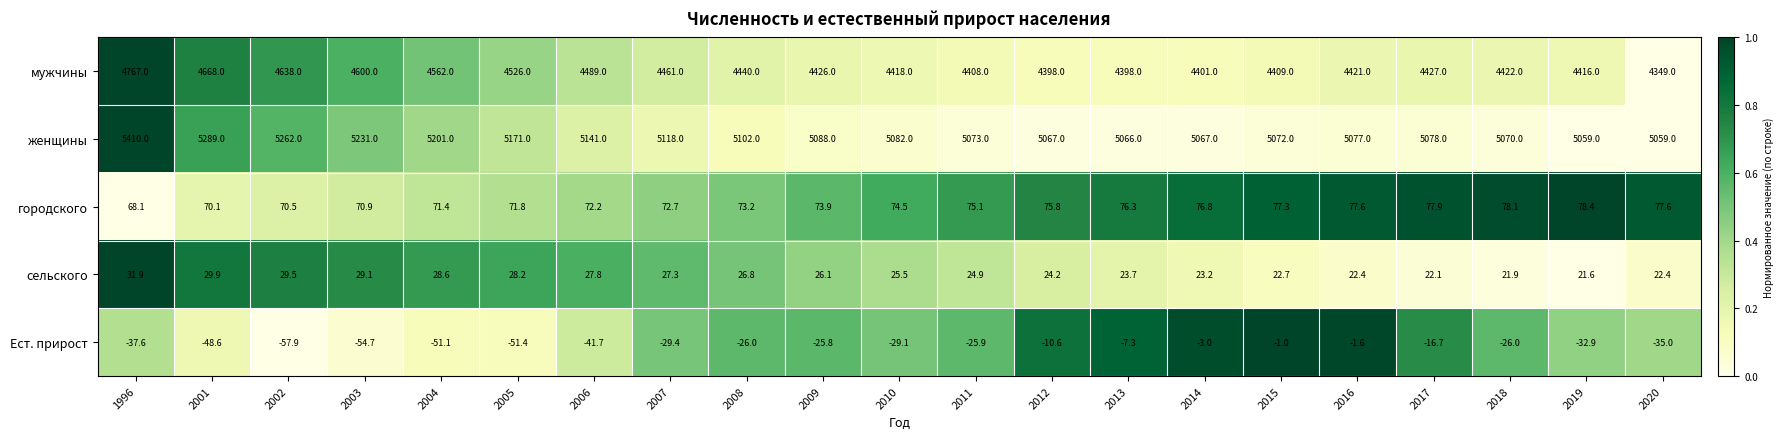

At which label is женщины closest to 5234?

2003